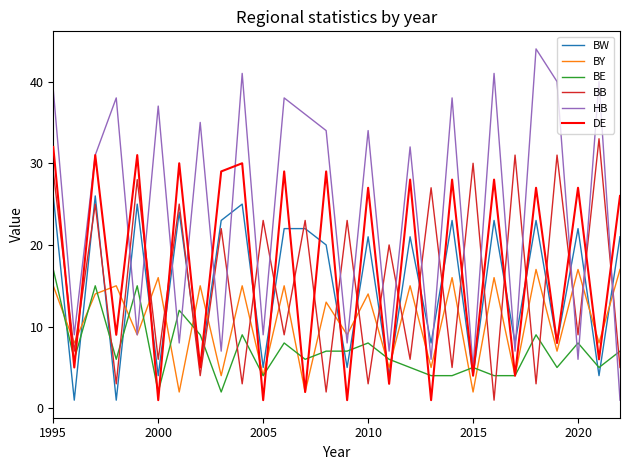

What is the maximum value for HB?

44